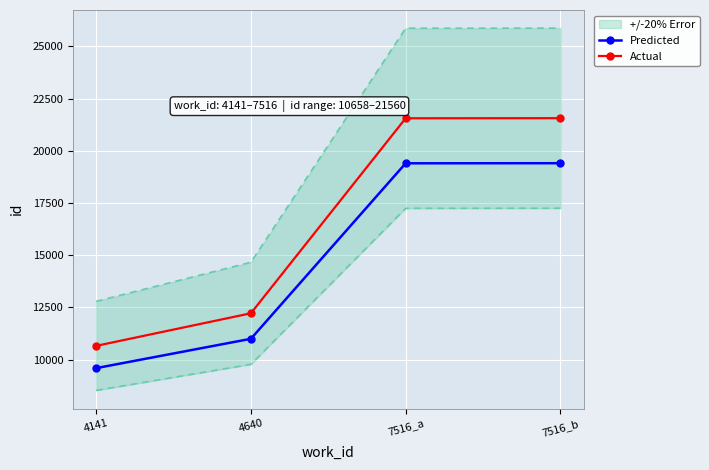

At which category is the sum across all series the highest?

7516_b